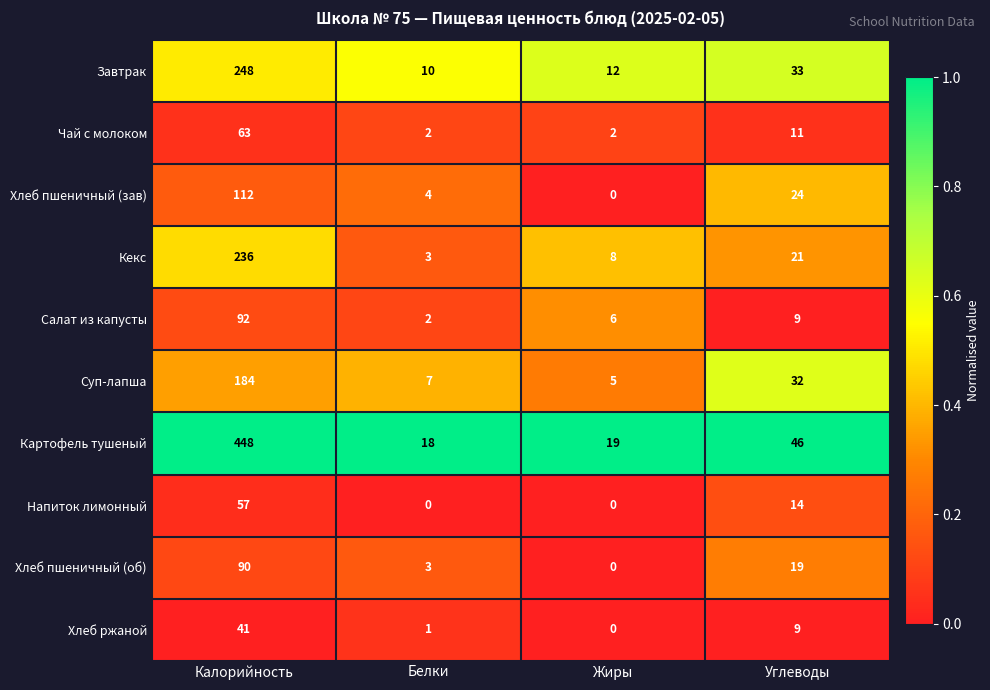

Which series has the largest total across all categories?

Картофель тушеный